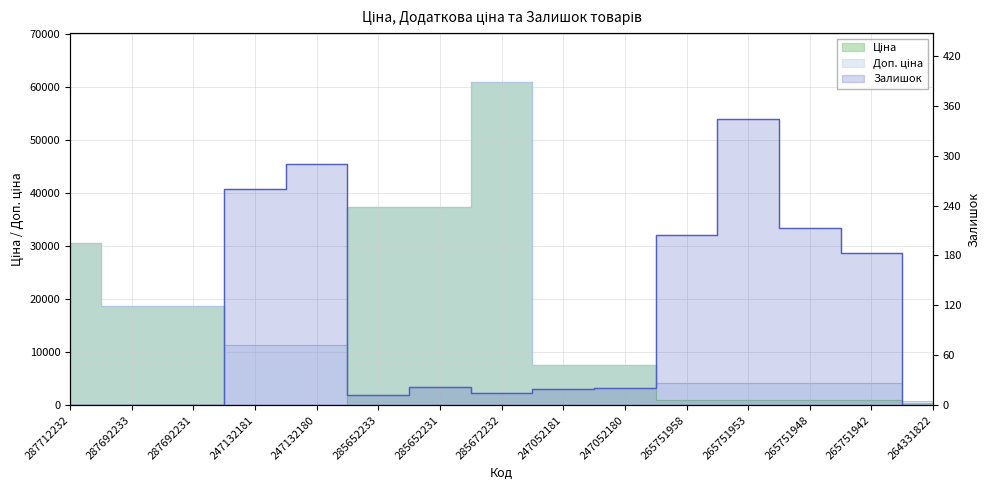

What is the maximum value shown in the chart?

61024.7